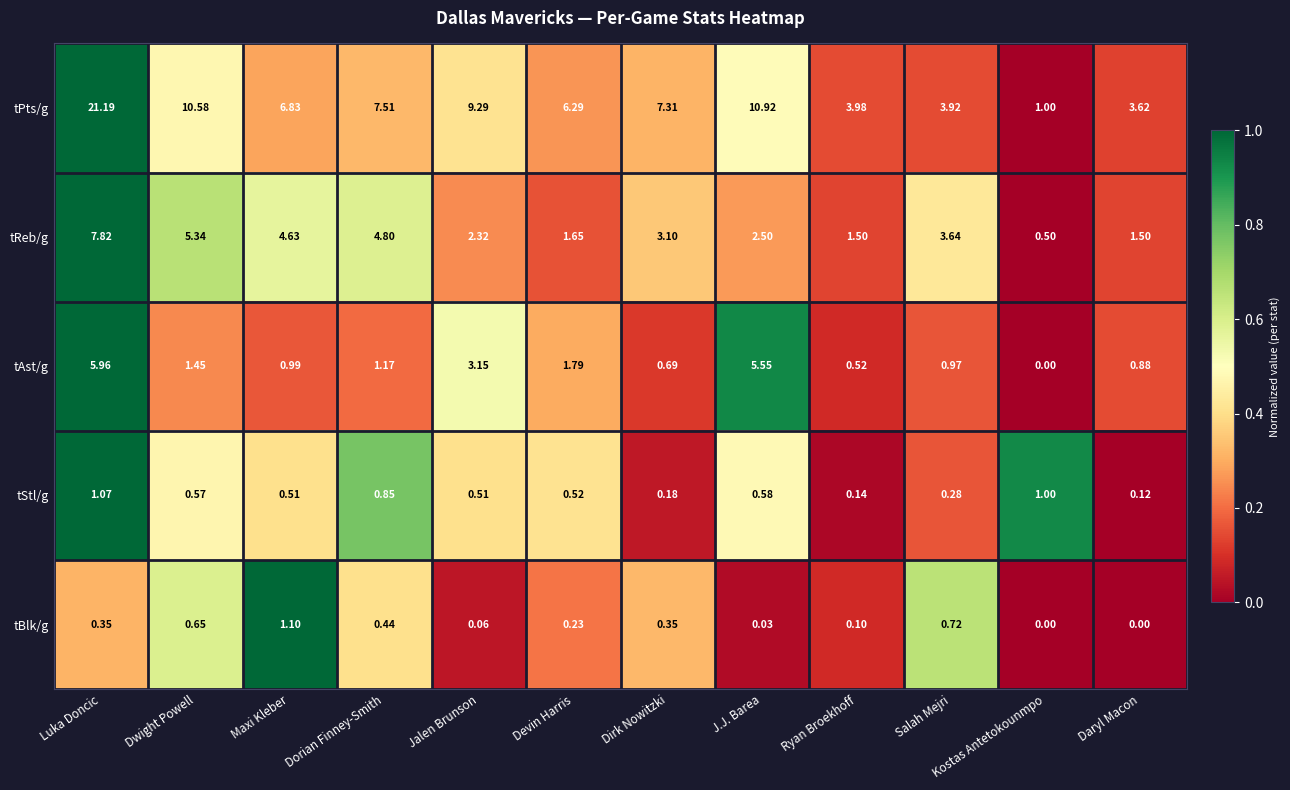

Which category has the lowest value in the tReb/g series?

Kostas Antetokounmpo